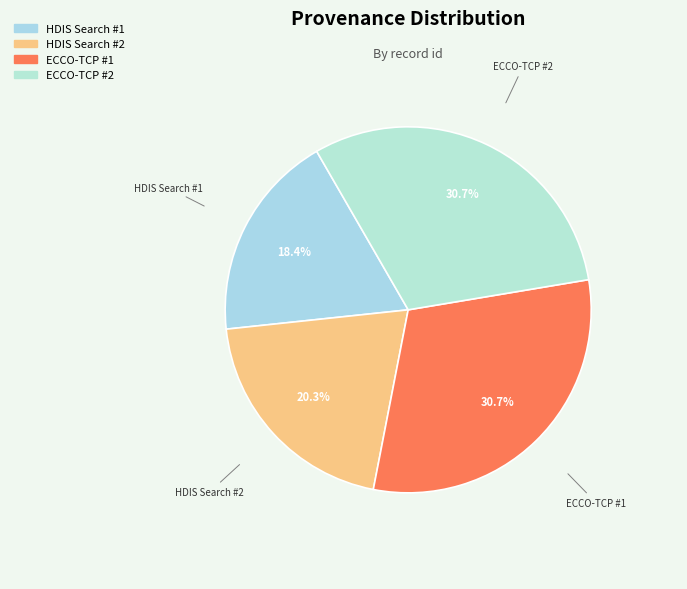

Is there any slice that represents more than half of the pie?

No